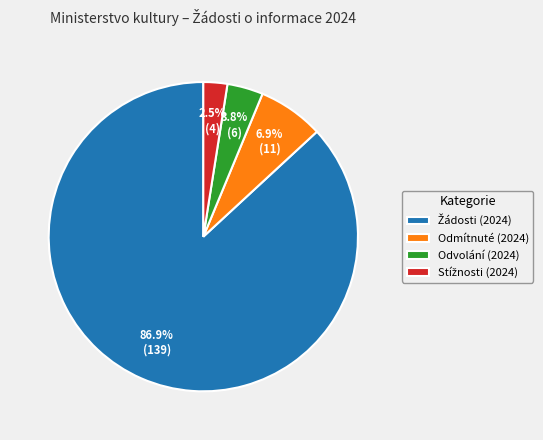

Between Odvolání (2024) and Odmítnuté (2024), which is larger?

Odmítnuté (2024)